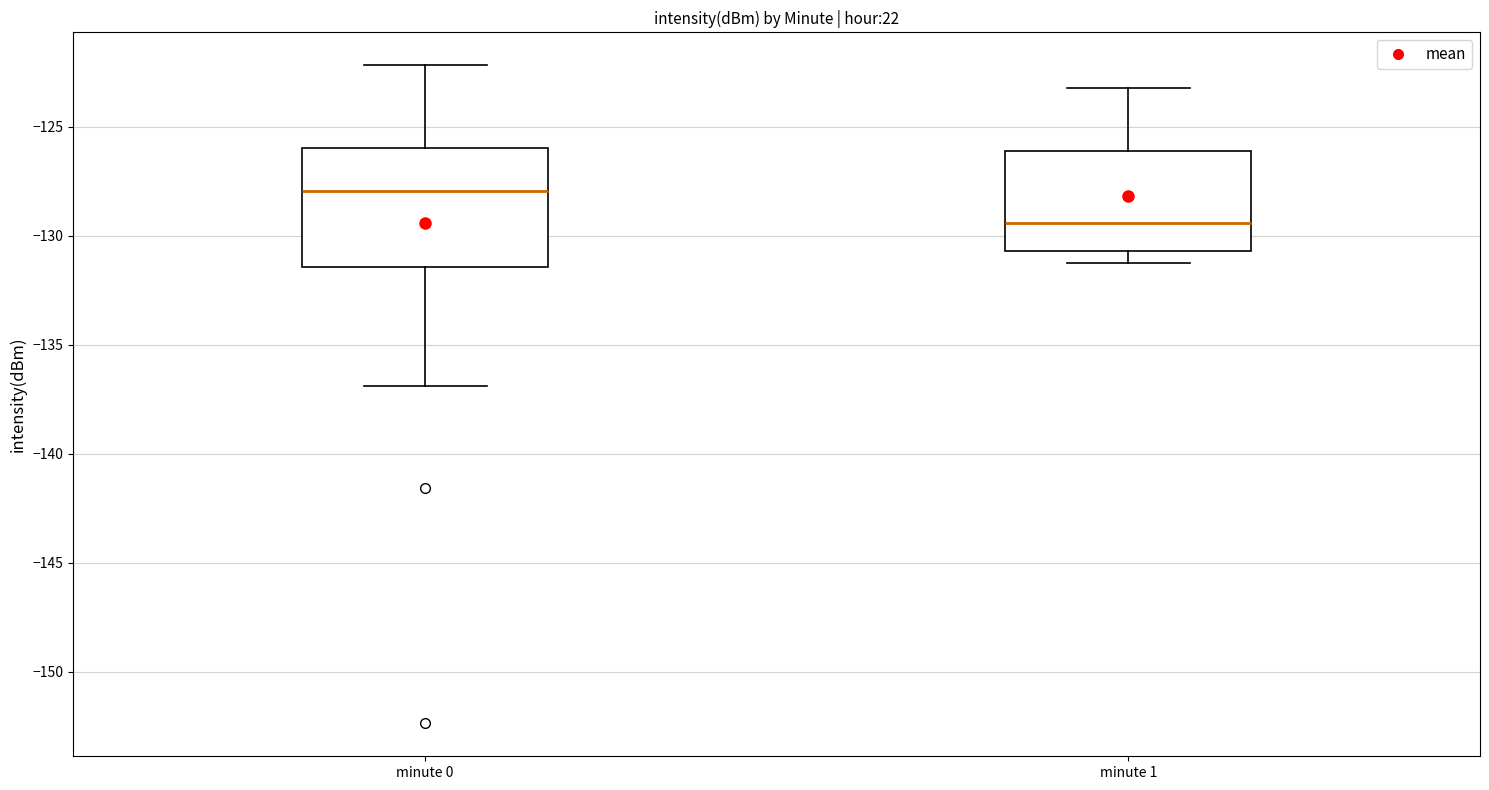

Which box's median line is the highest?

minute 0